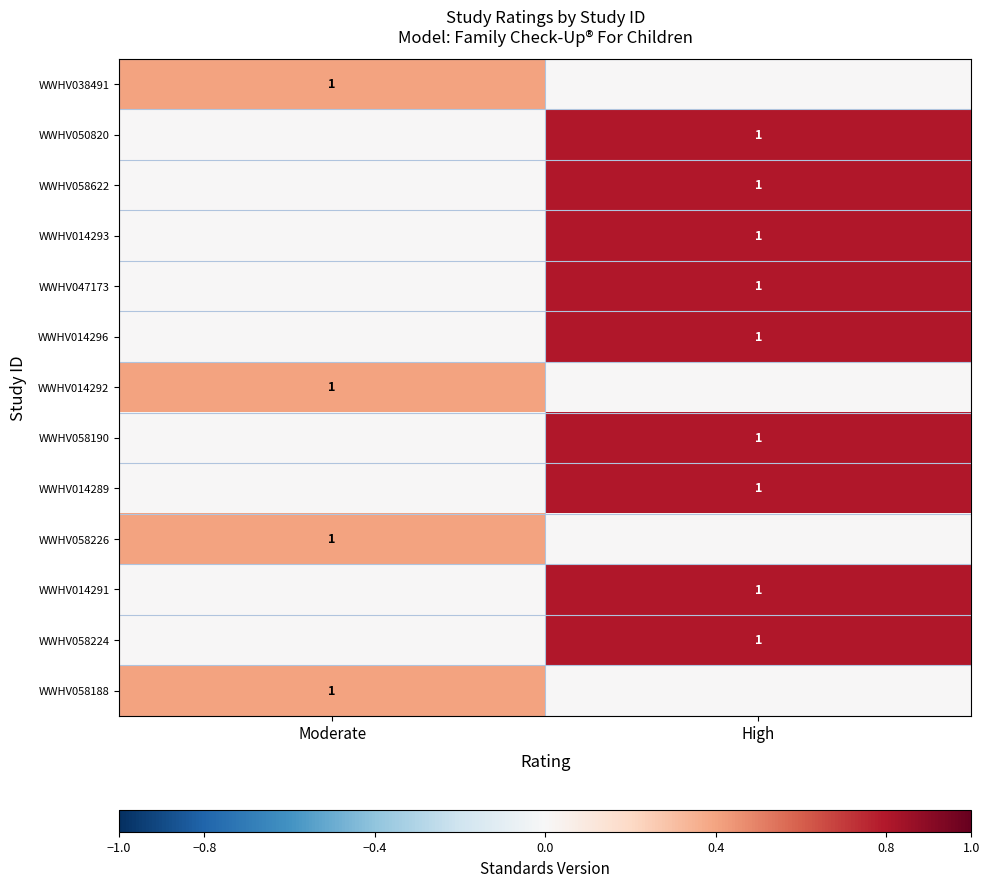

At how many categories does at least one series exceed 0?

2